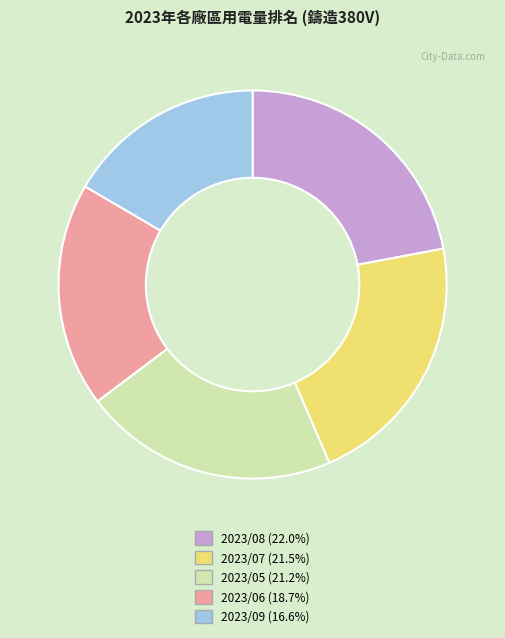

Does 2023/09 (16.6%) represent more than half of the total?

No